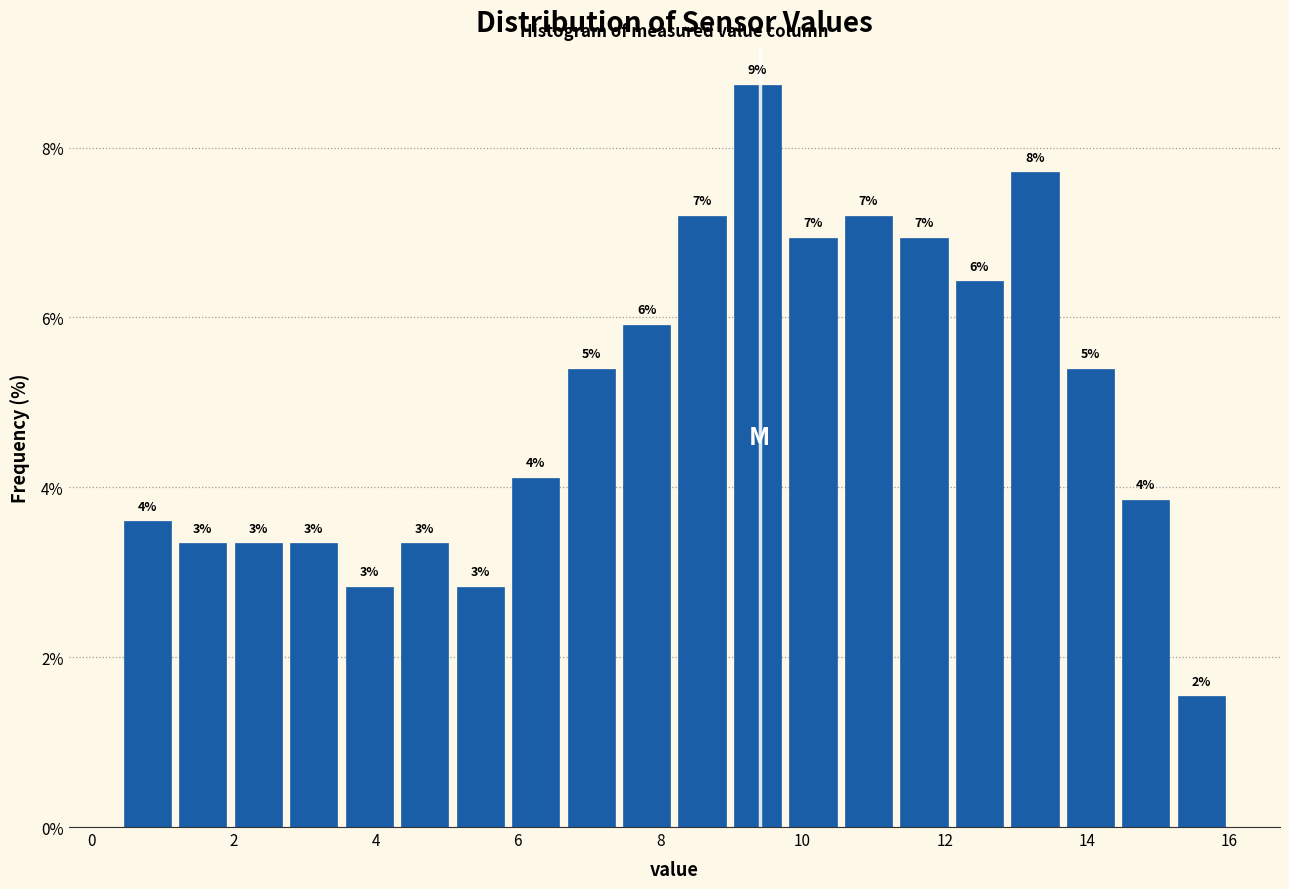

Read against the x-axis, roughly where is the centre of the tallest bar?

9.4